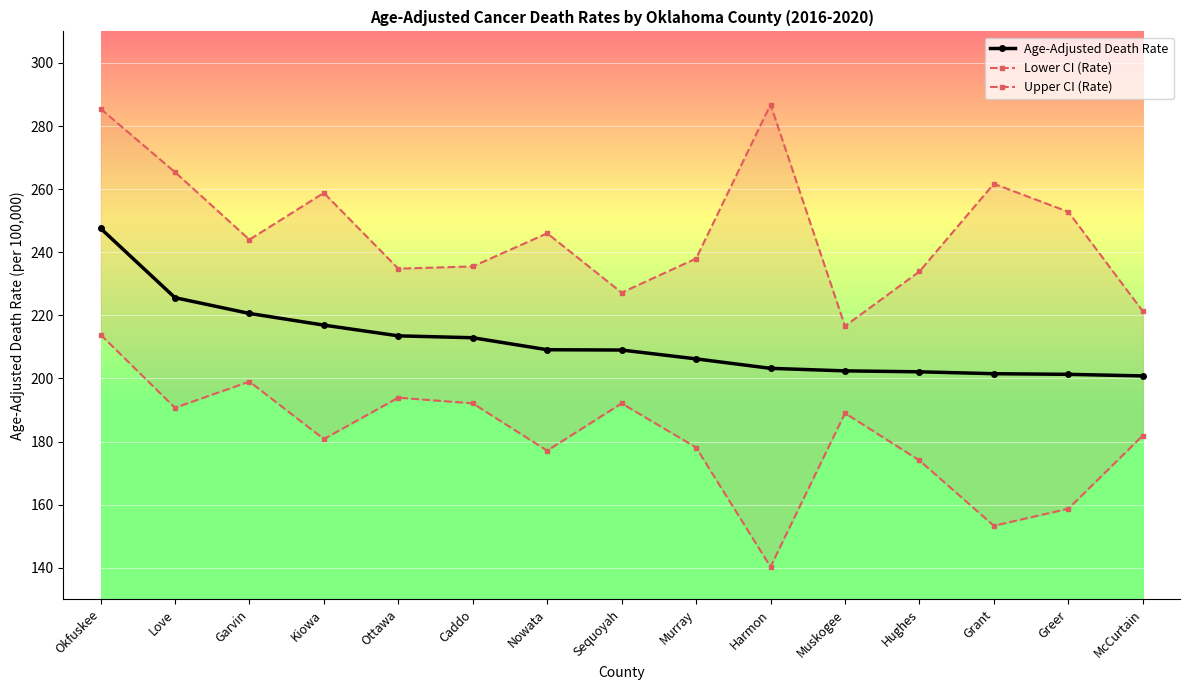

What is the total value across all series at Ottawa?

642.2